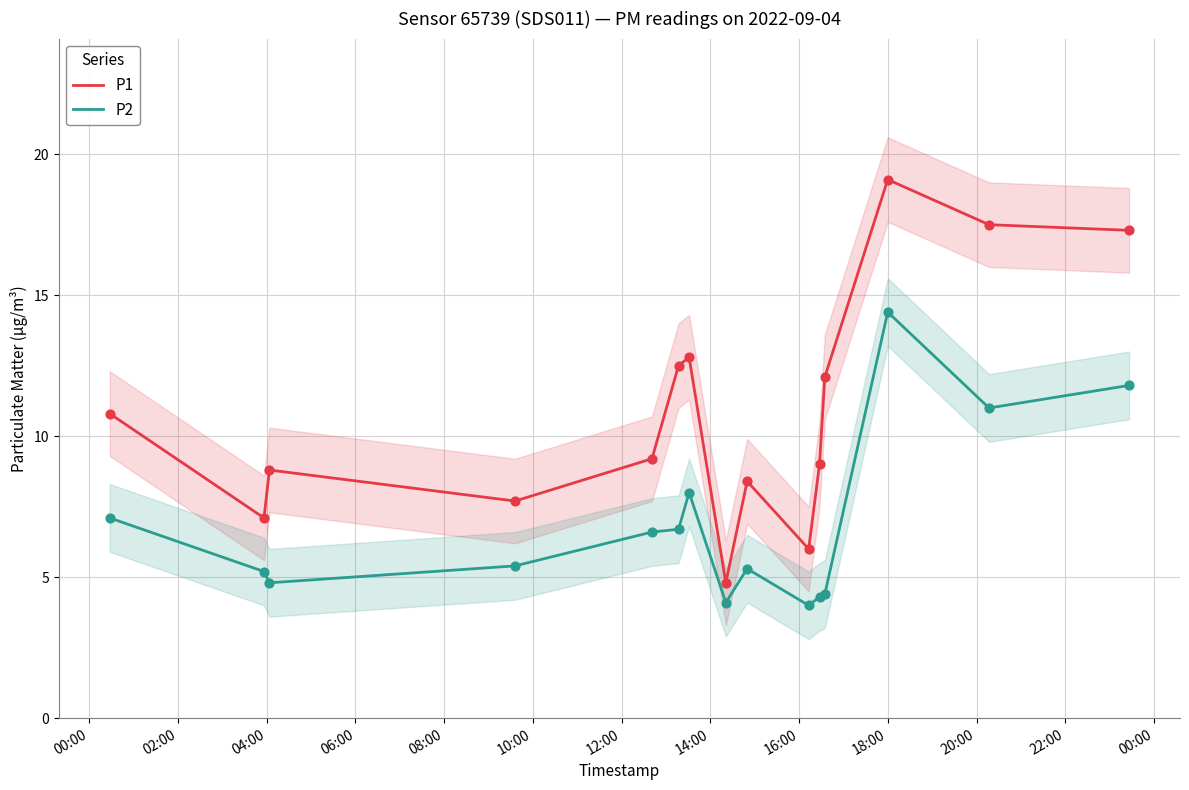

Which series has the largest Y range (max minus min)?

P1